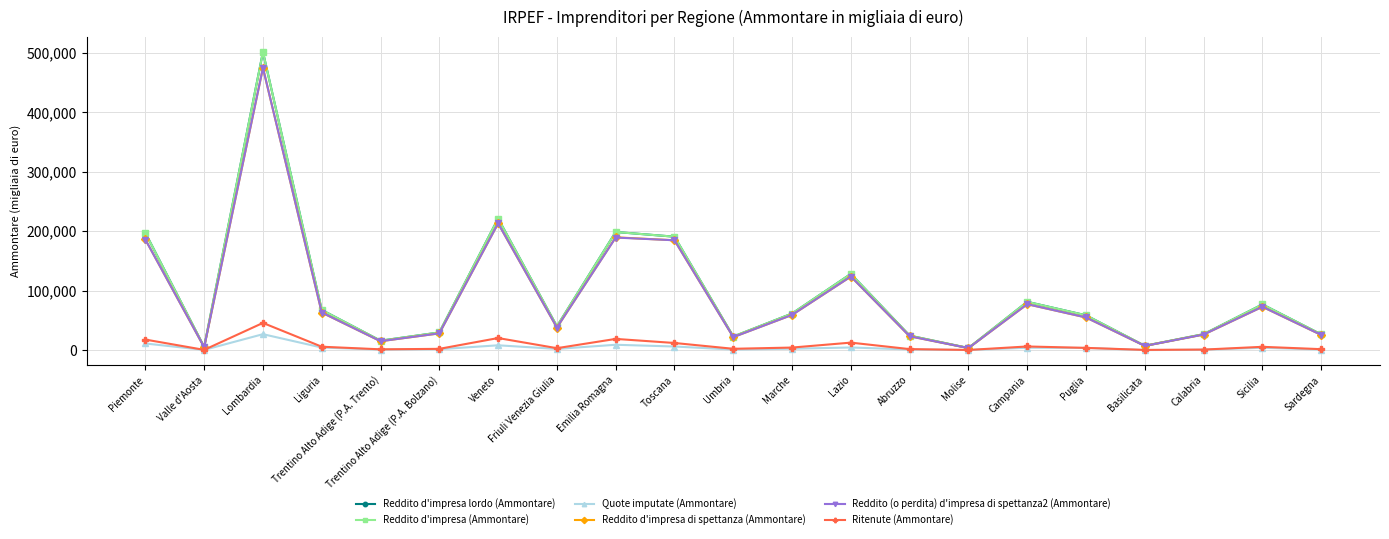

The Reddito (o perdita) d'impresa di spettanza2 (Ammontare) series shows 123756 at Lazio. True or false?

True